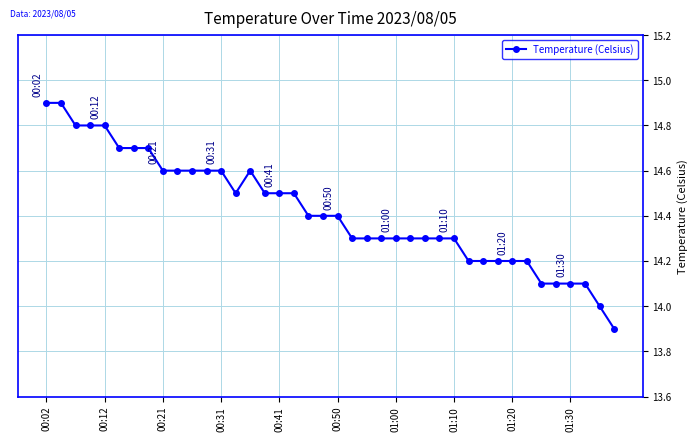

What is the value of the 35th point from the left?

14.1